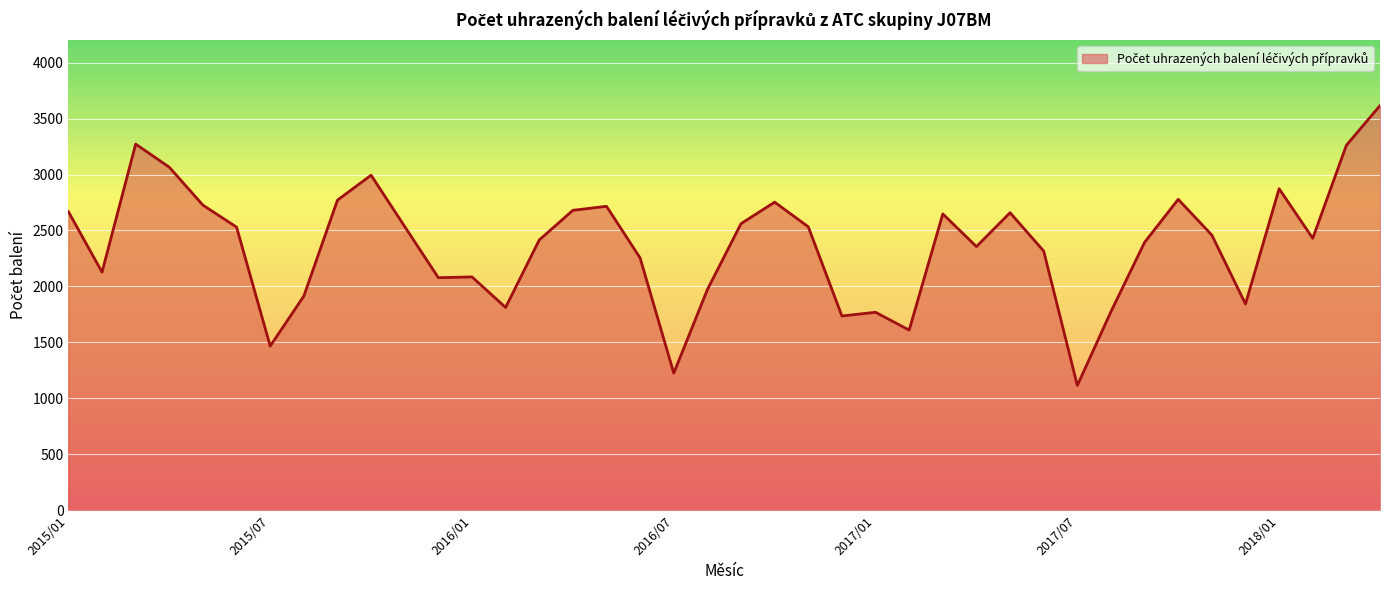

Does the chart display data point markers on the line(s)?

No